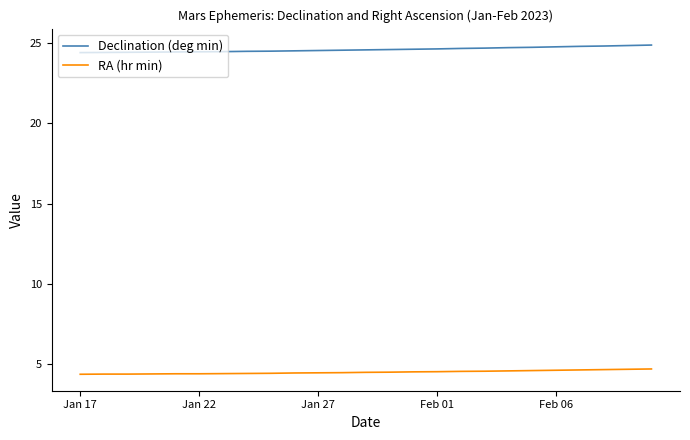

True or false: Declination (deg min) and RA (hr min) cross at least once.

False